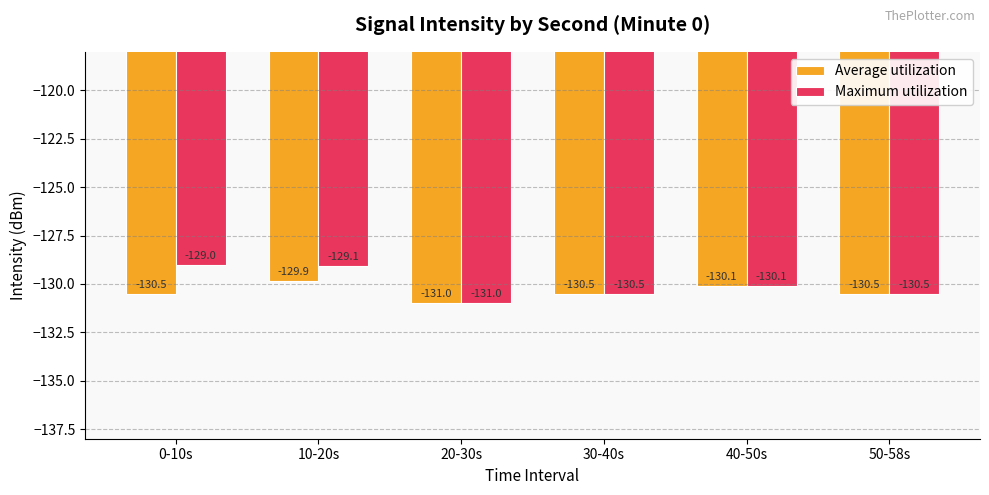

Reading left to right, list all the values displayed in this chart.

Average utilization: 0-10s=-130.5	10-20s=-129.9	20-30s=-131.0	30-40s=-130.5	40-50s=-130.1	50-58s=-130.5
Maximum utilization: 0-10s=-129.0	10-20s=-129.1	20-30s=-131.0	30-40s=-130.5	40-50s=-130.1	50-58s=-130.5